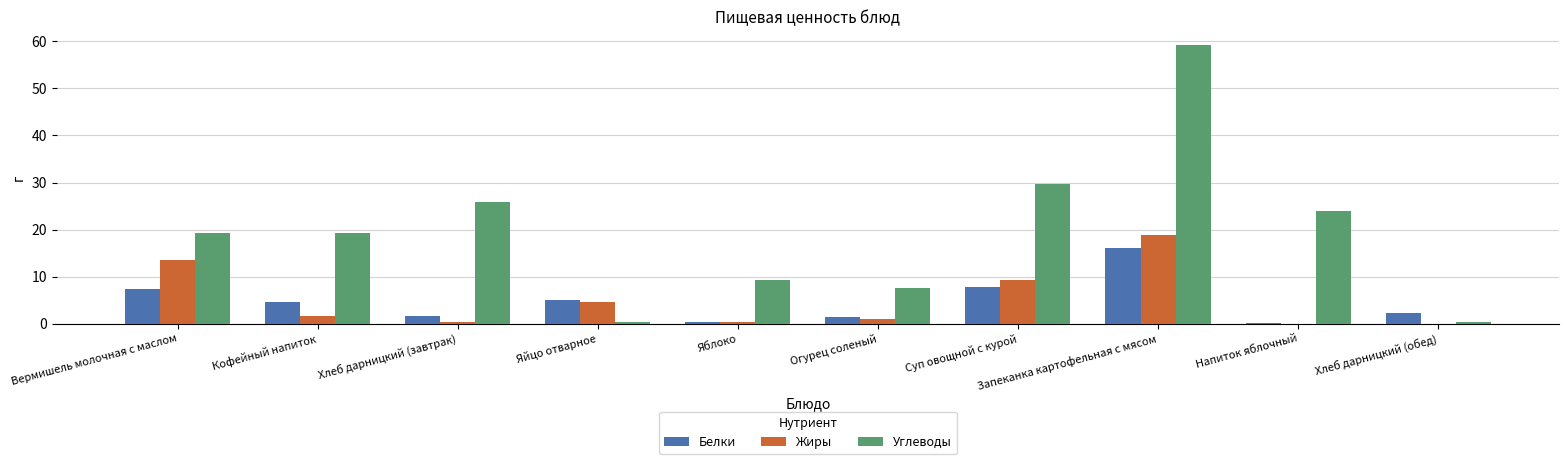

Between Кофейный напиток and Хлеб дарницкий (обед), which series saw the biggest shift?

Углеводы